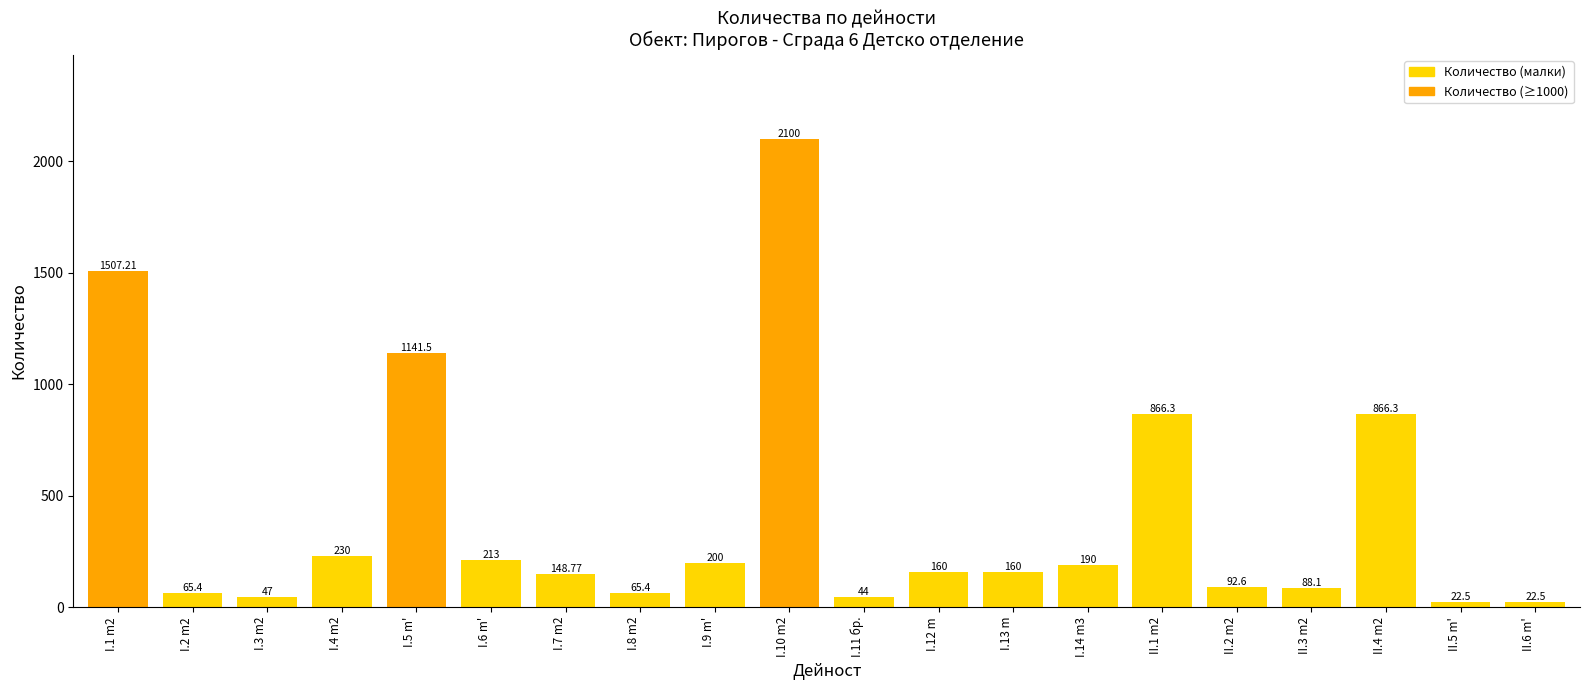

What is the ratio of the value at I.9 m' to the value at II.2 m2?

2.2